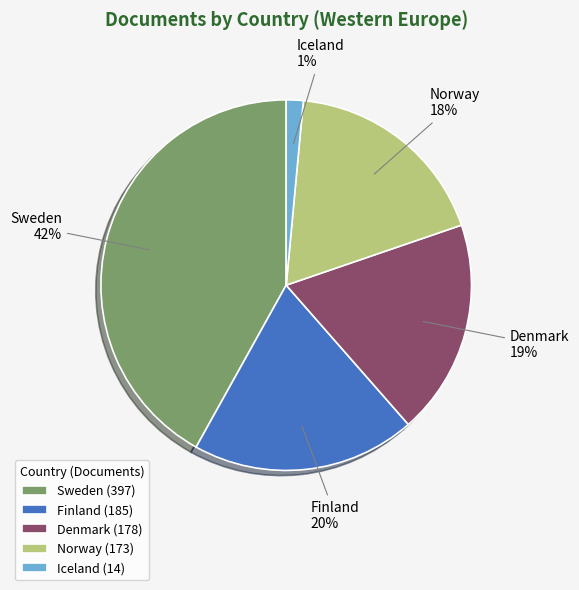

True or false: Norway accounts for 18% of the total.

True